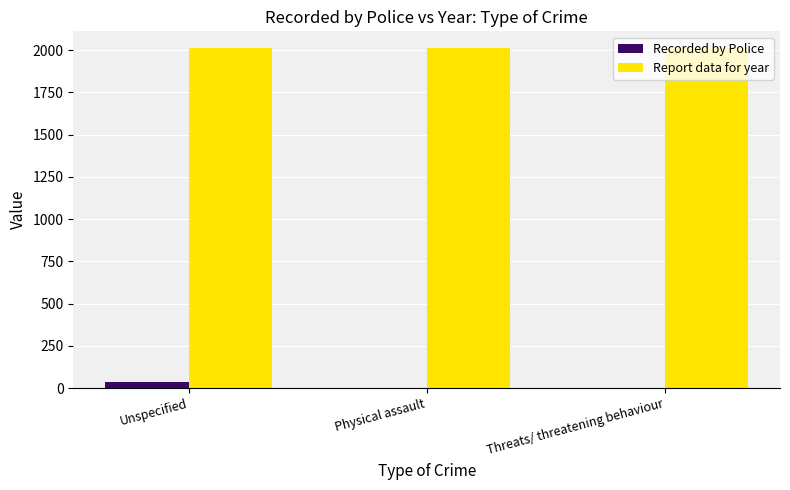

Reading left to right, extract all data points from this chart.

Recorded by Police: Unspecified=35	Physical assault=1	Threats/ threatening behaviour=1
Report data for year: Unspecified=2011	Physical assault=2011	Threats/ threatening behaviour=2011